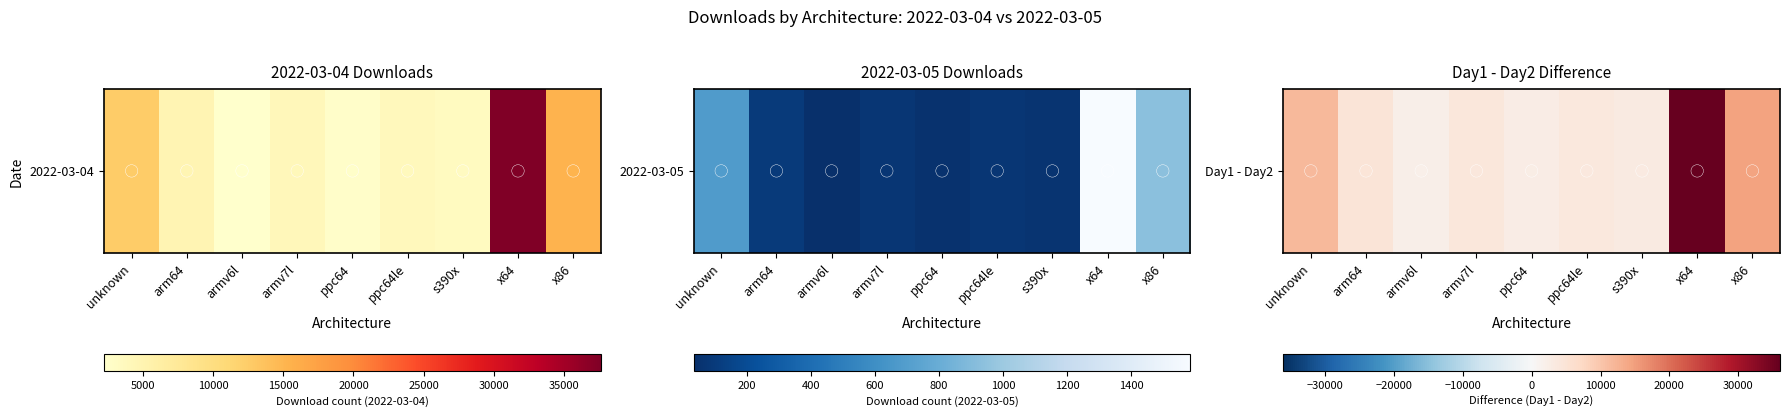

Where is the data nearest to the value 19115?

x86